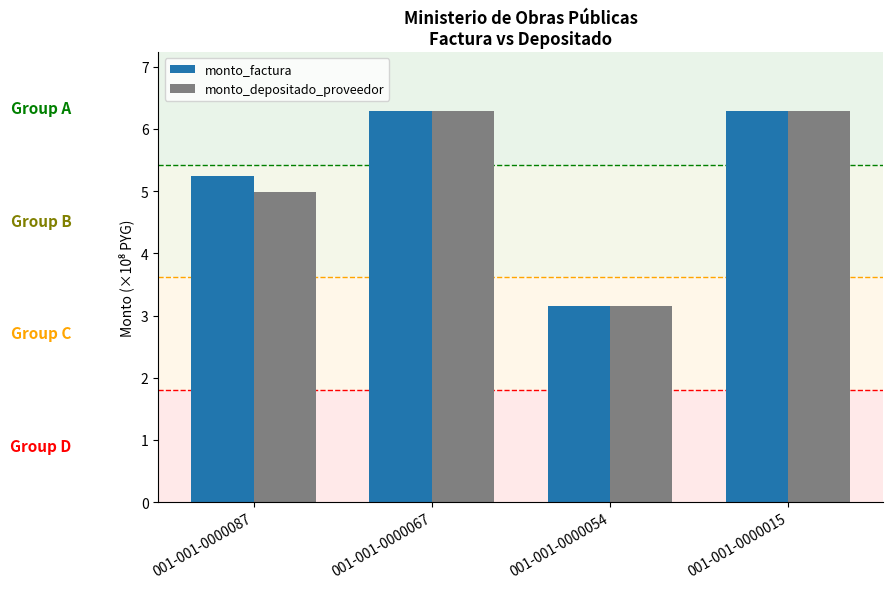

Count the number of categories in the chart.

4